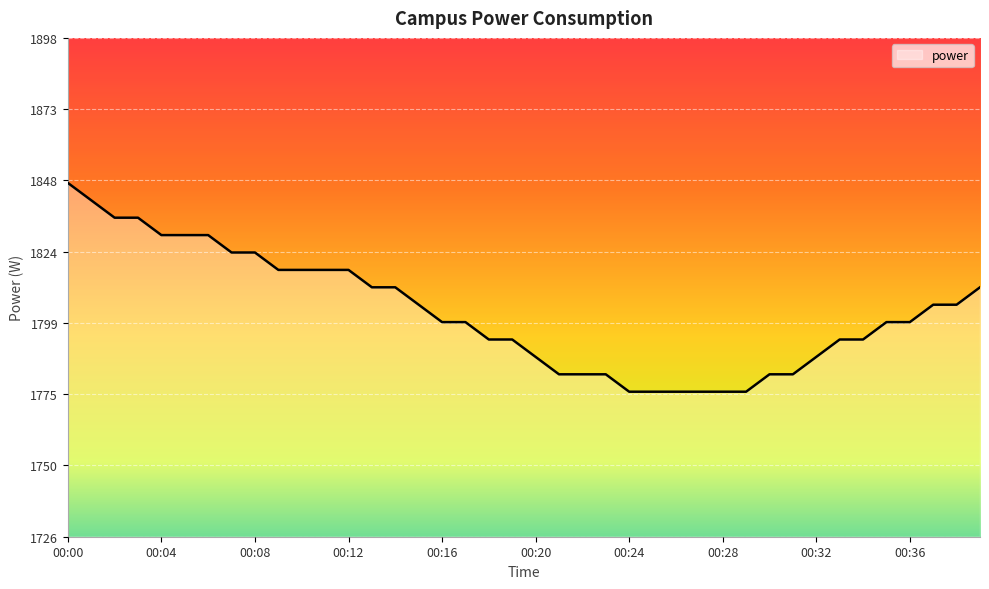

What is the maximum value shown in the chart?

1848